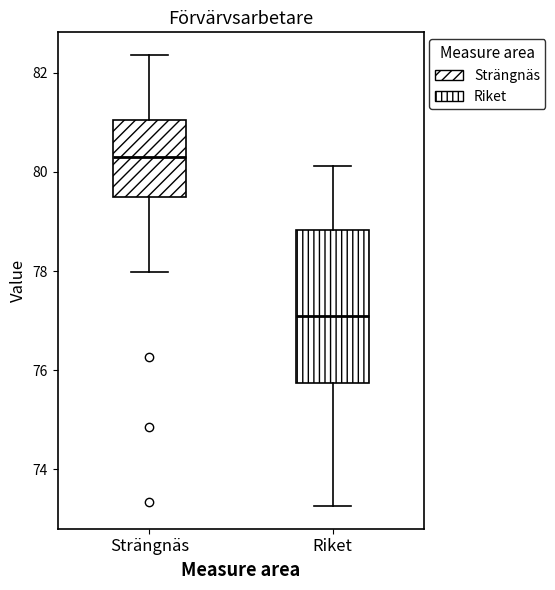

Which box is the tallest, from its lower edge to its upper edge?

Riket